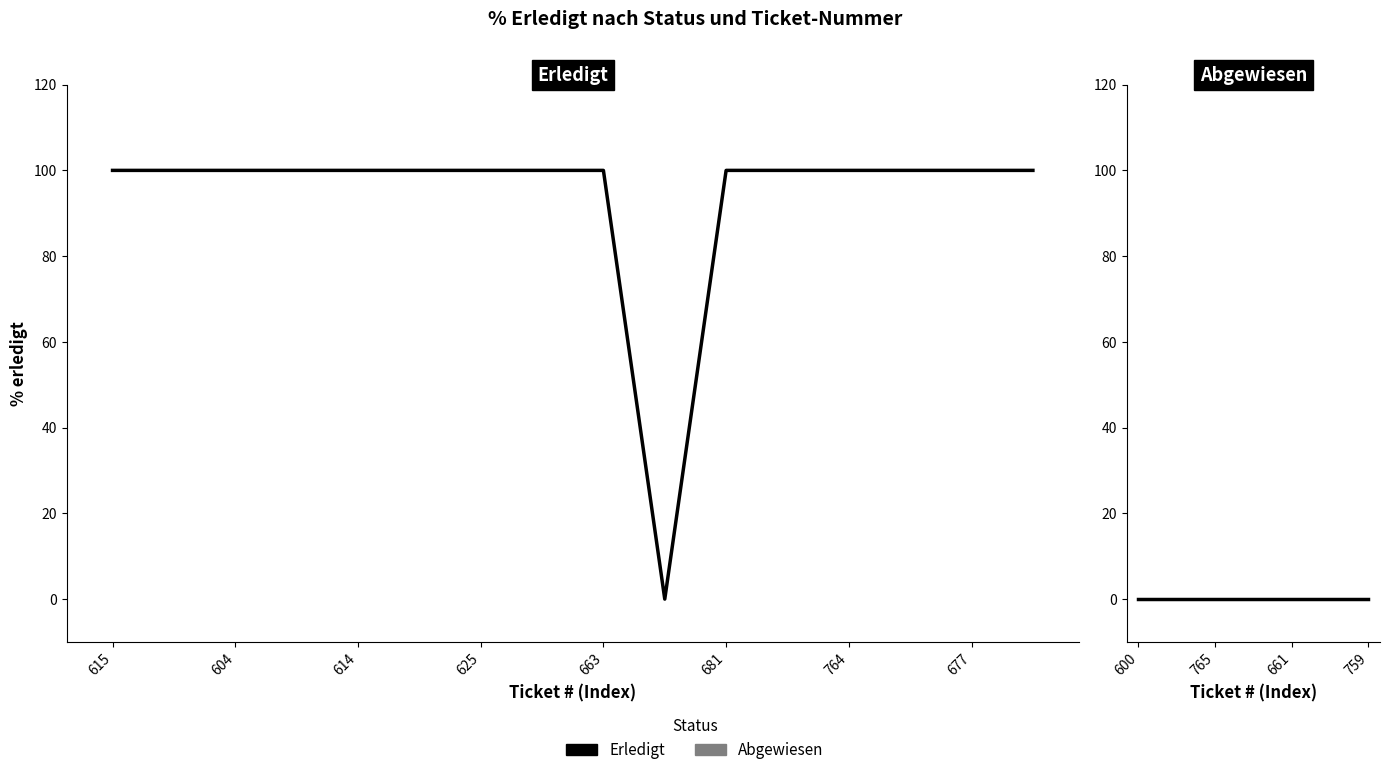

How many values are below 100?

1